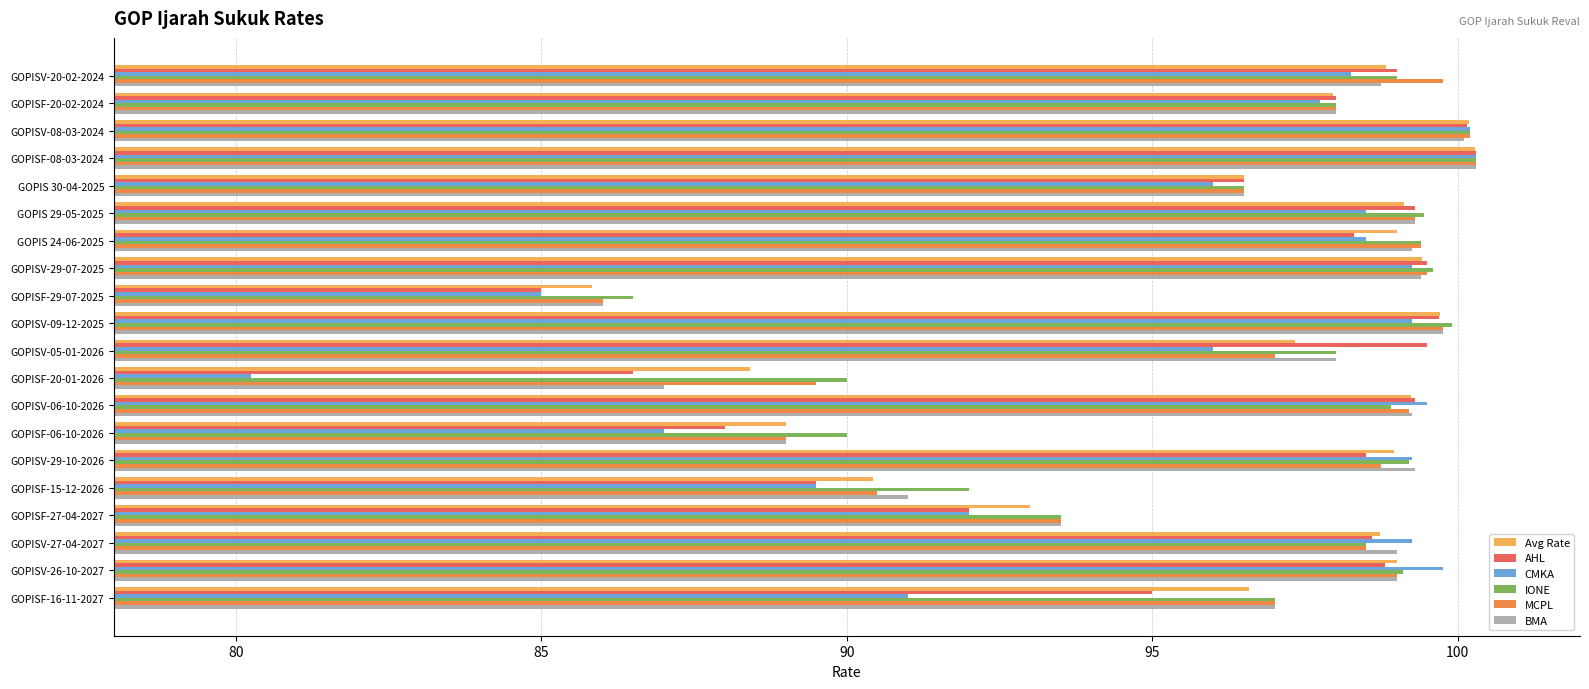

What is the difference between the IONE values at GOPISF-27-04-2027 and GOPISV-06-10-2026?

5.4